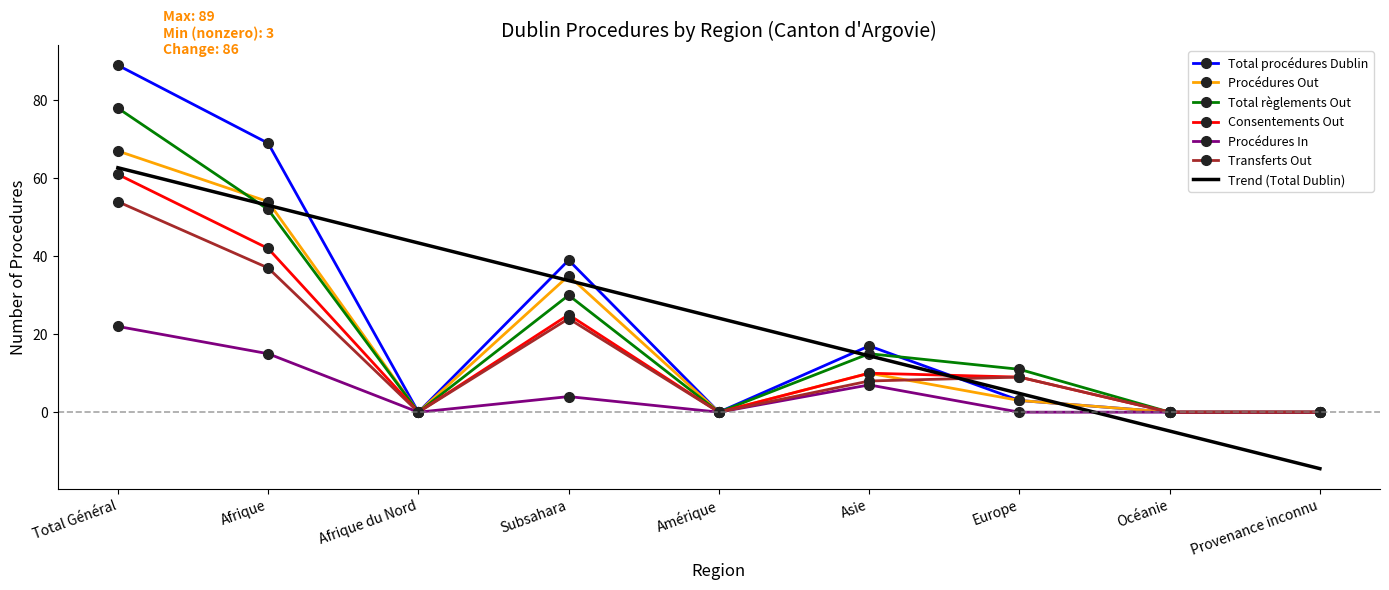

What is the total value across all series at Amérique?

24.1